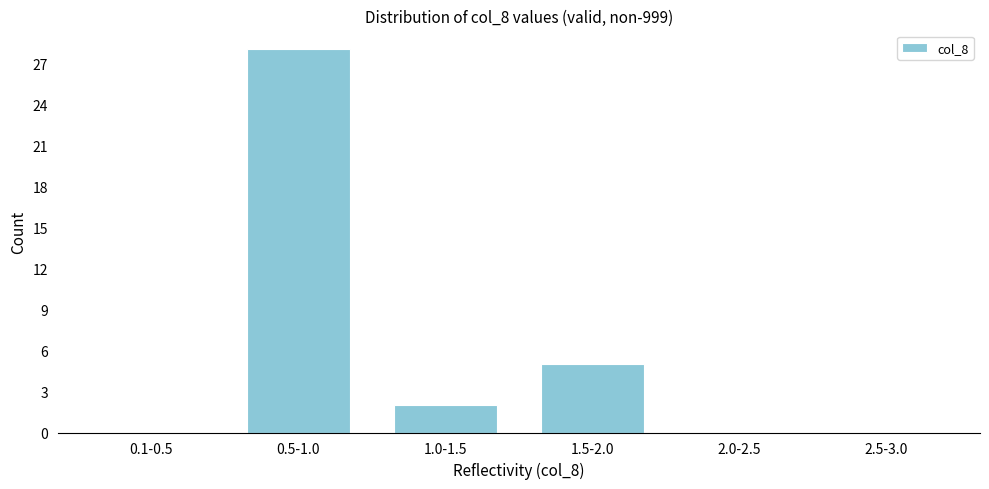

Reading left to right, extract all data points from this chart.

0.1-0.5=0	0.5-1.0=28	1.0-1.5=2	1.5-2.0=5	2.0-2.5=0	2.5-3.0=0